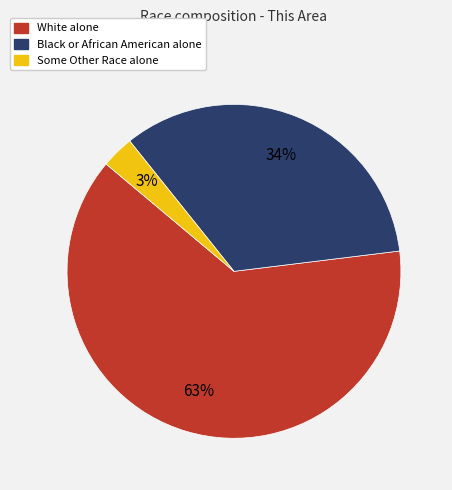

Combined, do White alone and Some Other Race alone account for over 50%?

Yes